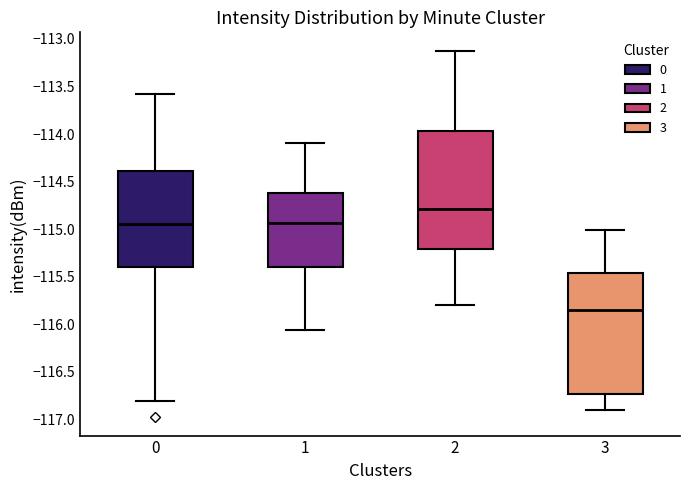

Reading left to right, read every box against the y-axis: the position of its median line, the range the box covers, and the ends of its whiskers. The values are not printed on the chart, so give them approximately, as read against the axis.

0: median -114.95, box -115.40 to -114.40, whiskers -116.80 to -113.60
1: median -114.95, box -115.40 to -114.60, whiskers -116.05 to -114.10
2: median -114.80, box -115.20 to -113.95, whiskers -115.80 to -113.10
3: median -115.85, box -116.75 to -115.45, whiskers -116.90 to -115.00